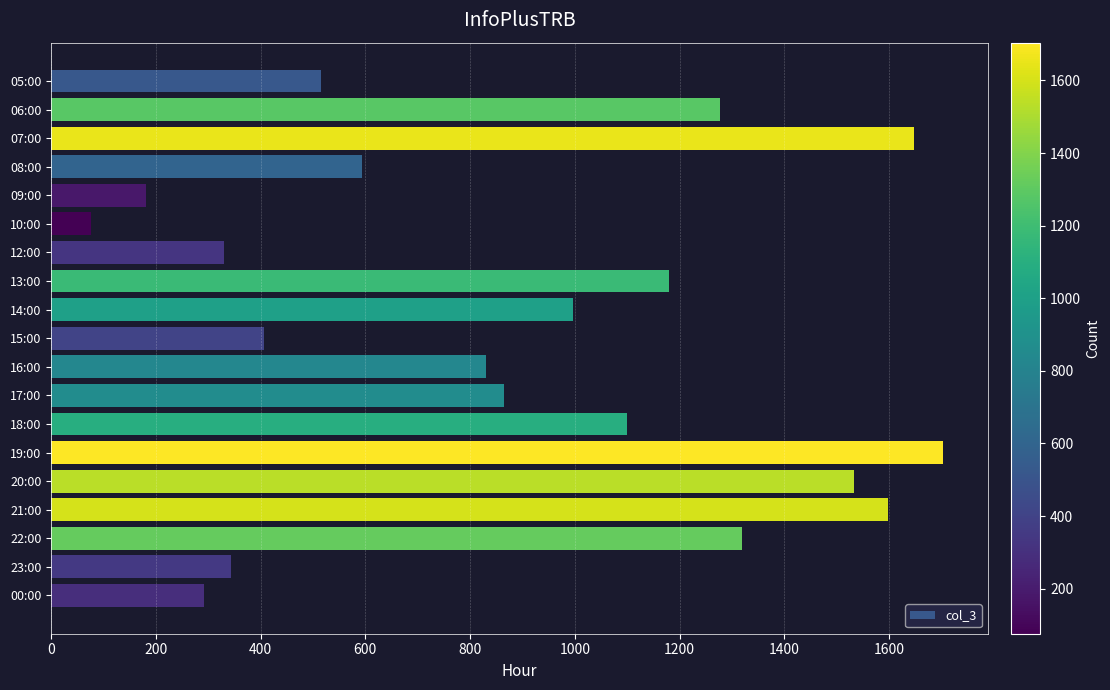

Reading bottom to top, extract all data points from this chart.

00:00=292	23:00=344	22:00=1319	21:00=1598	20:00=1533	19:00=1704	18:00=1099	17:00=864	16:00=830	15:00=406	14:00=996	13:00=1179	12:00=330	10:00=76	09:00=181	08:00=594	07:00=1648	06:00=1278	05:00=516